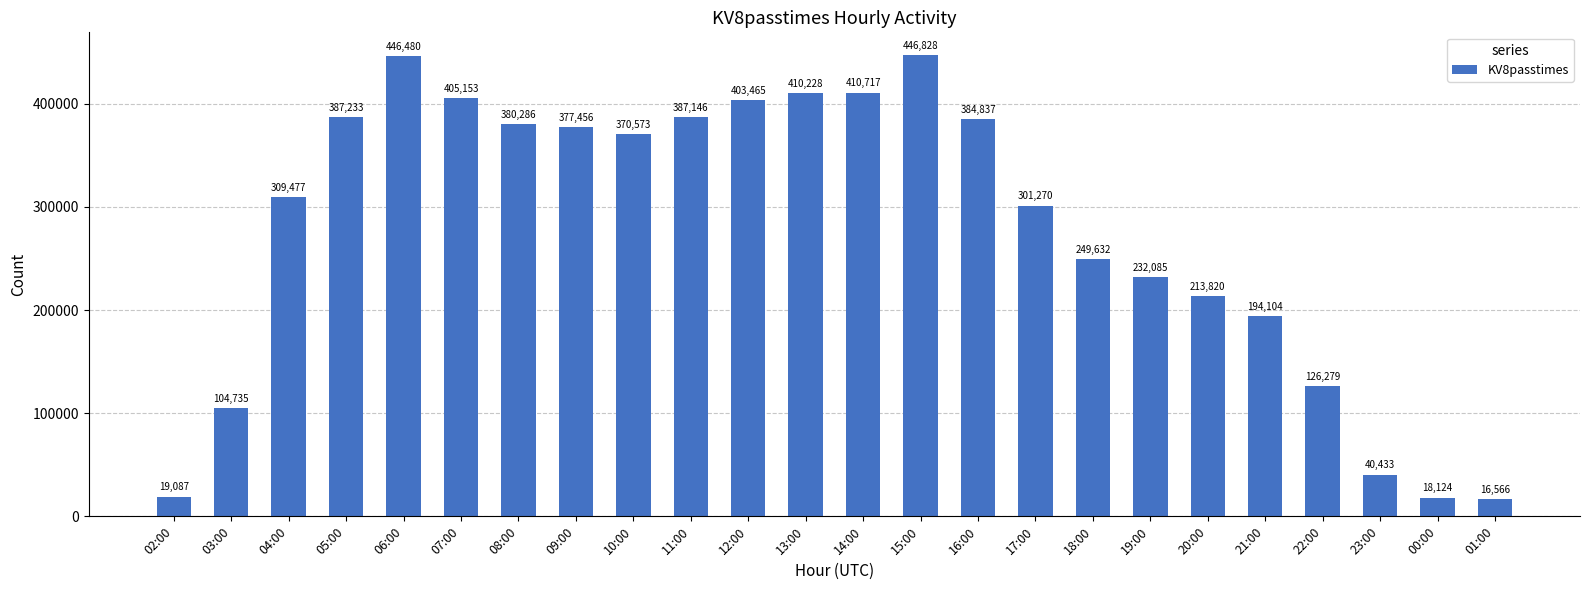

What is the label of the 3rd bar from the right?

23:00